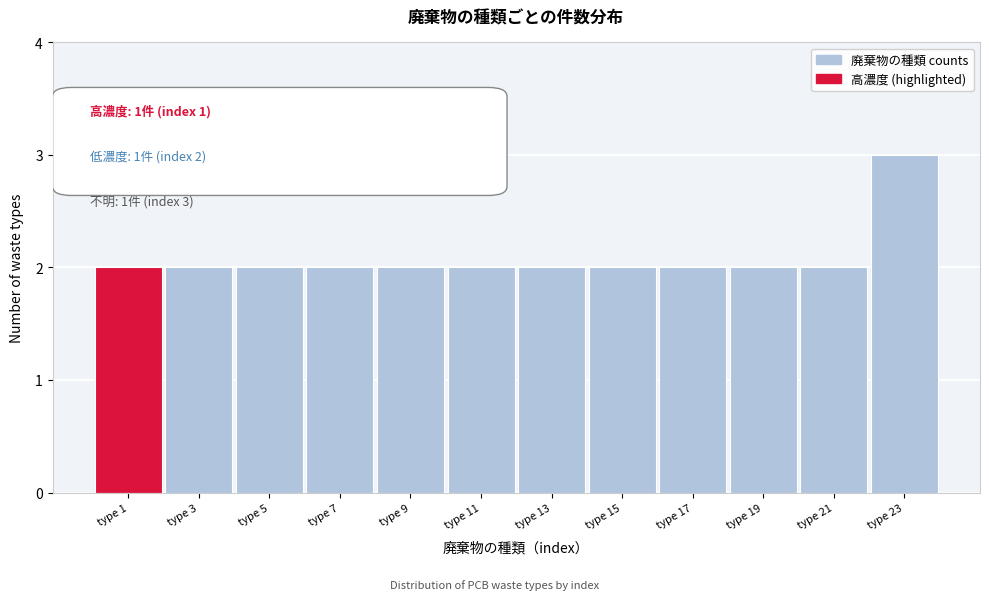

Reading left to right, what are all the values shown in this chart?

2	2	2	2	2	2	2	2	2	2	2	3